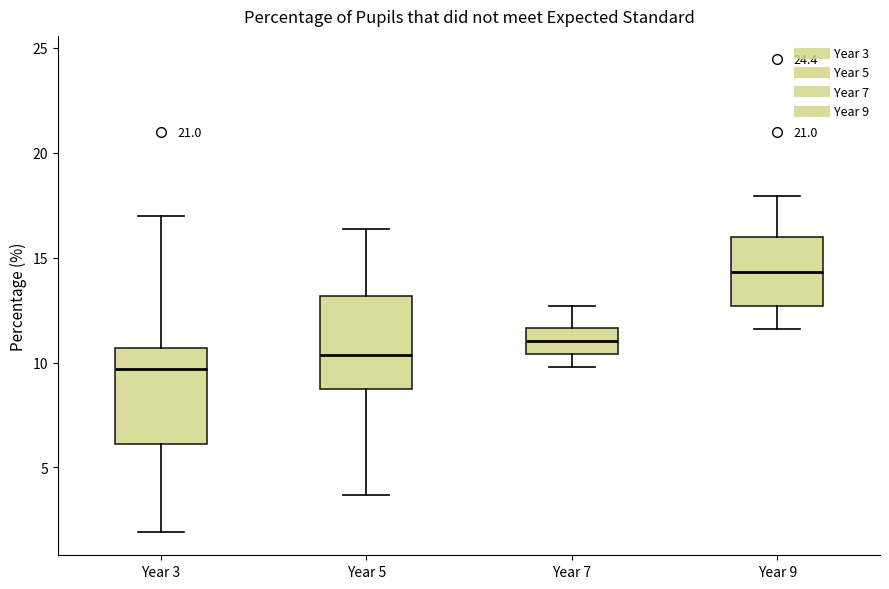

Where is the lower edge of the box for Year 9 on the y-axis? The values are not printed on the chart, so give them approximately, as read against the axis.

12.5